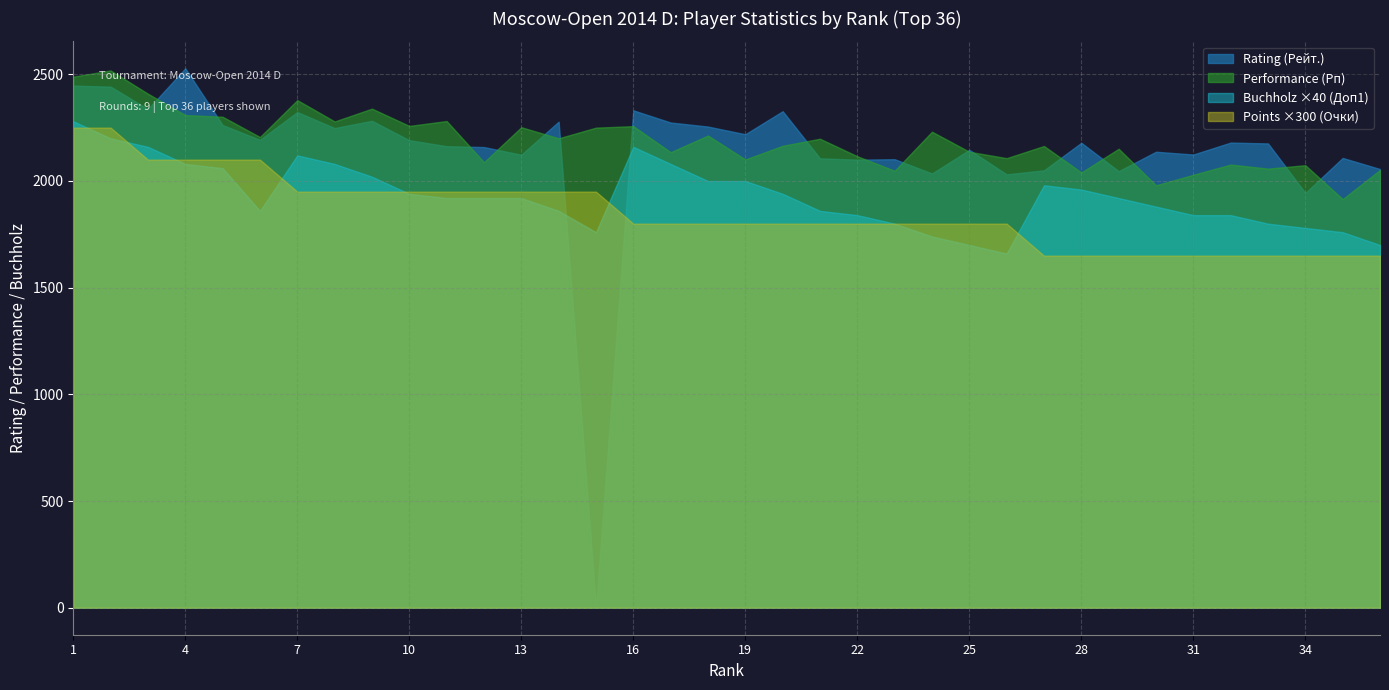

Which series ends up on top after the final intersection of Rating (Рейт.) and Points ×300 (Очки)?

Rating (Рейт.)